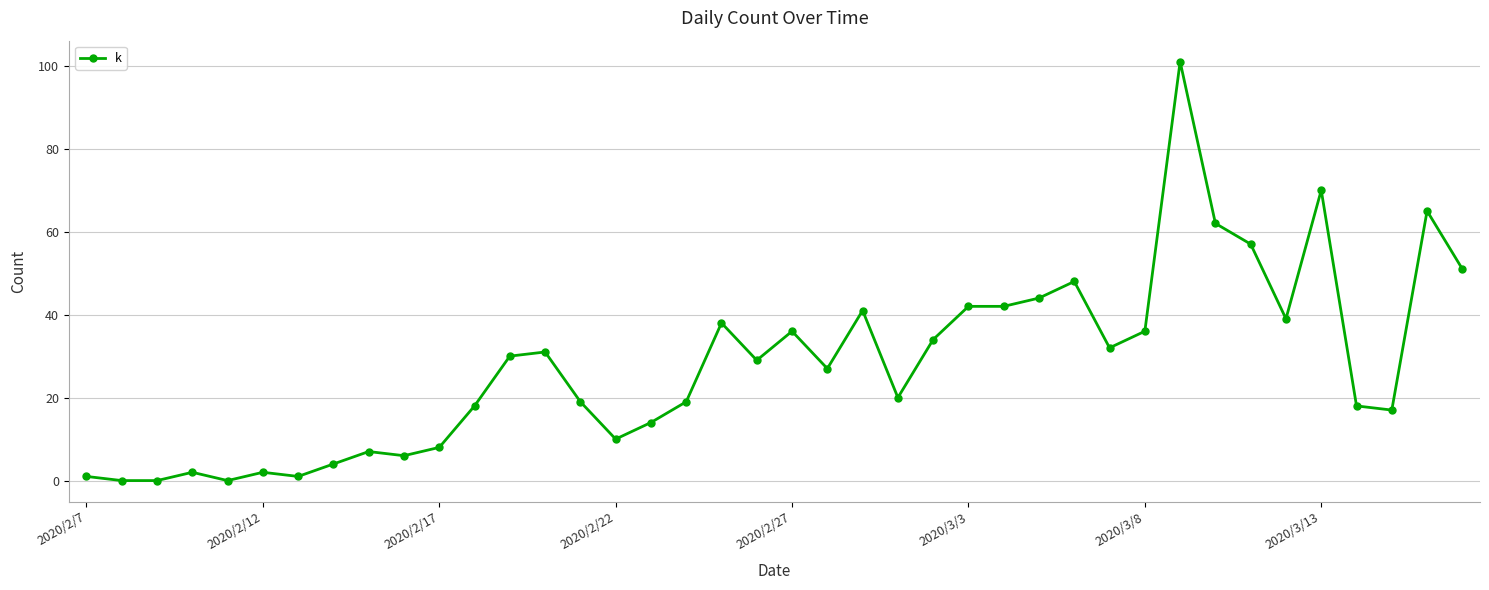

True or false: the data has more than 1 interior local peaks.

True